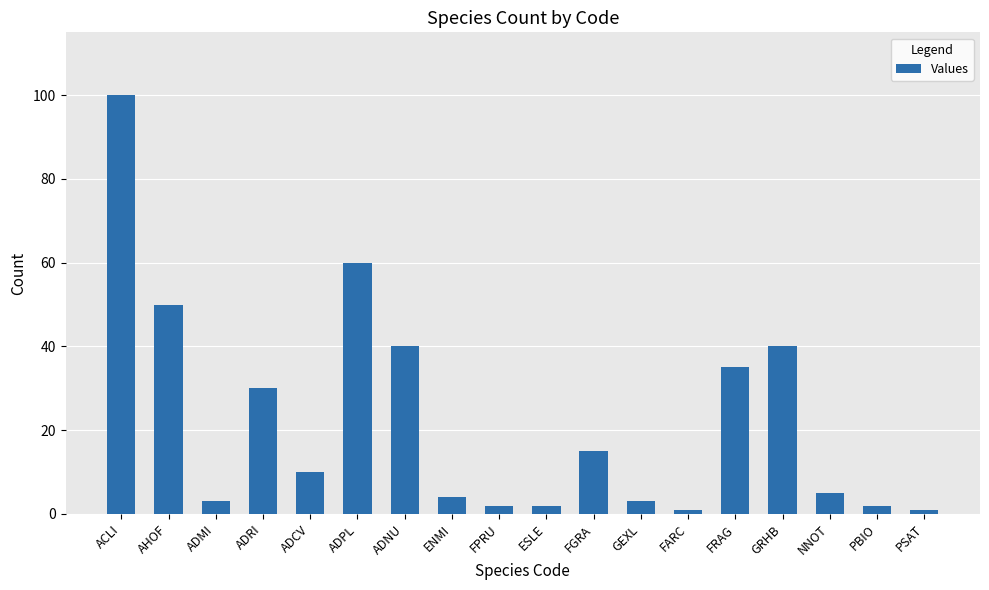

What position from the right is NNOT?

3